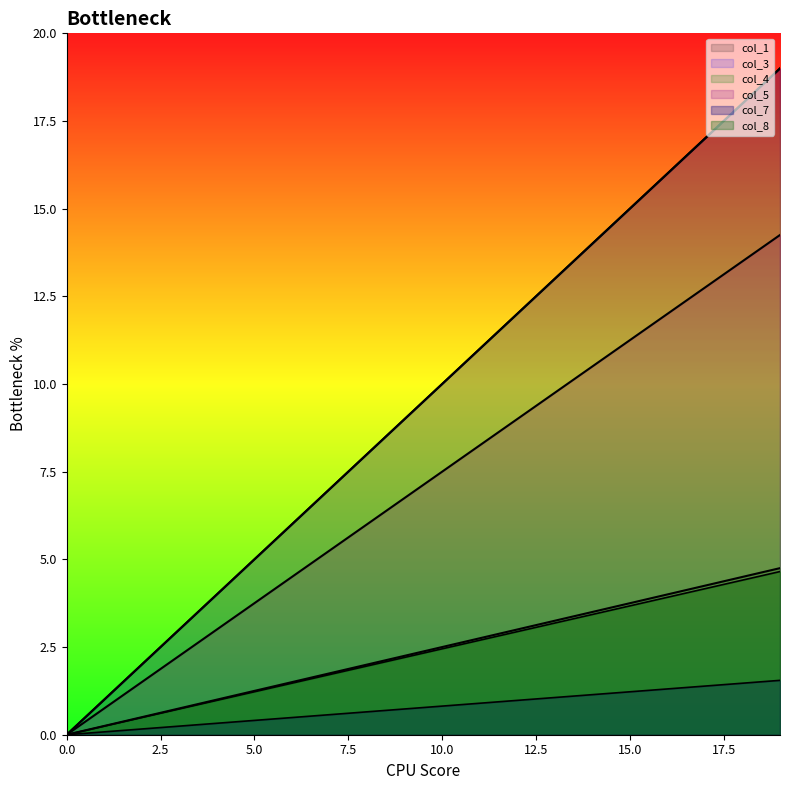

How many values in the col_8 series exceed 2?

22